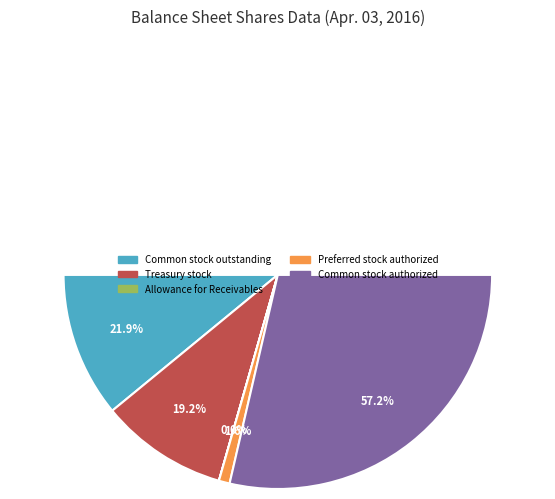

To the nearest percent, what portion does Preferred stock authorized represent?

2%